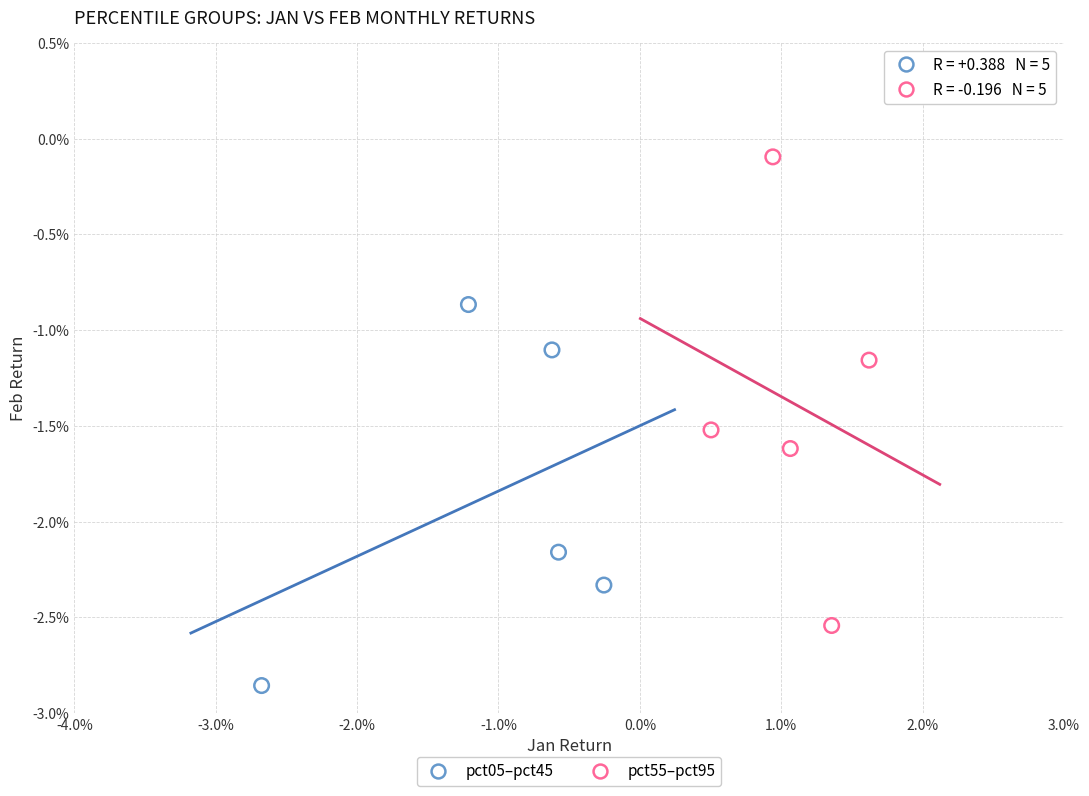

Which series has the widest spread of Y values?

pct55–pct95